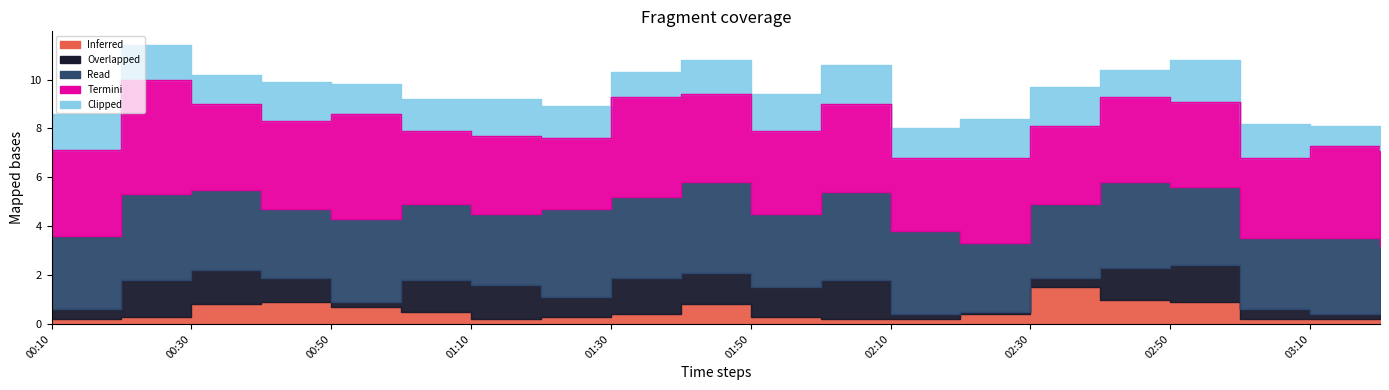

What is the difference between the second highest and second lowest values in the Overlapped series?

1.3